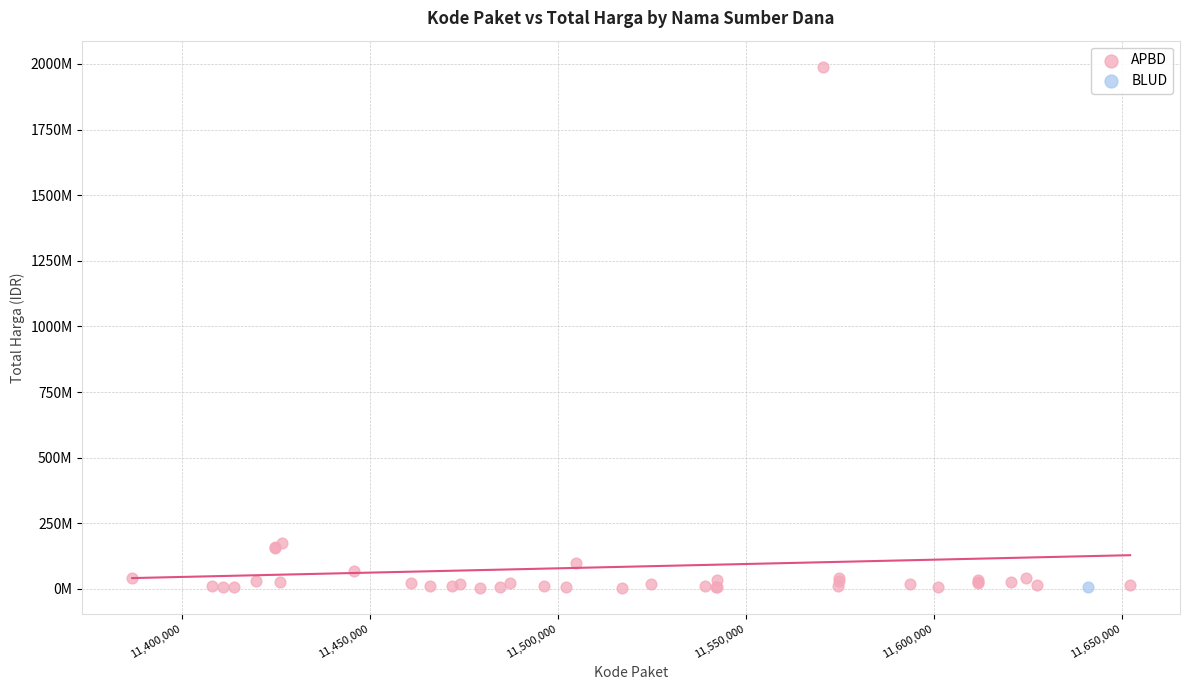

What are all the series names shown in the legend?

APBD, BLUD